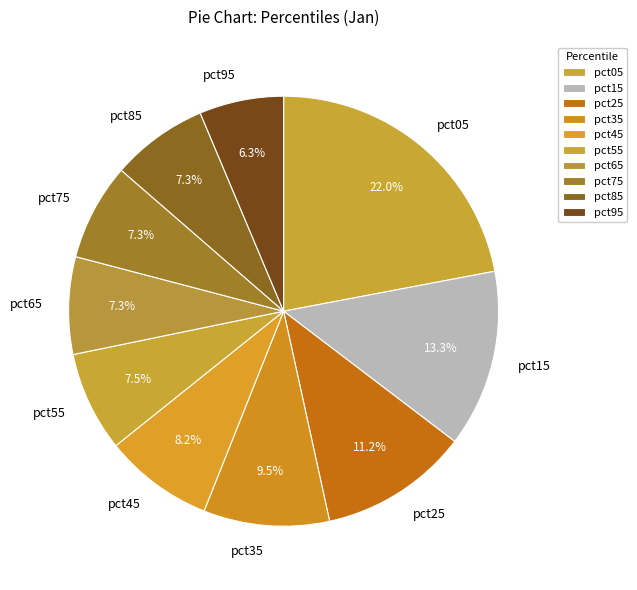

Is it true that pct05 is 17% of the pie?

False